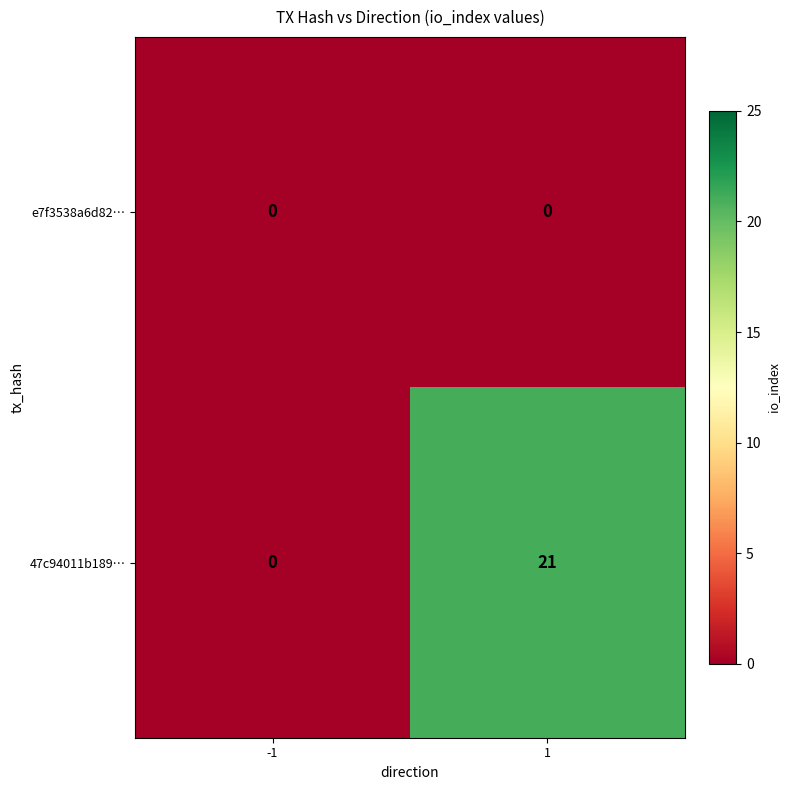

How many data points does each series have?

2